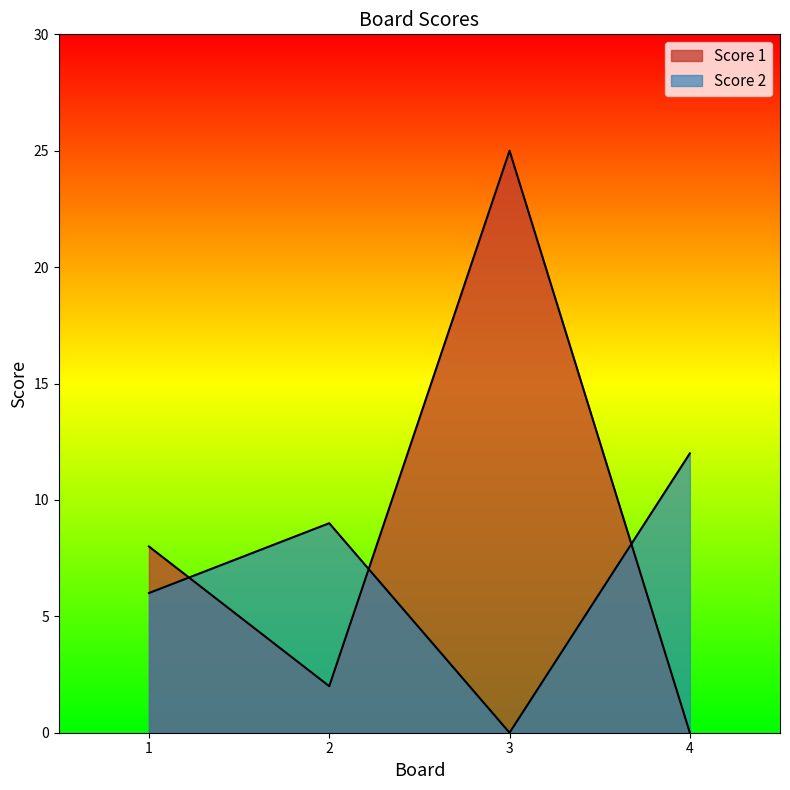

At which category is the sum across all series the highest?

3